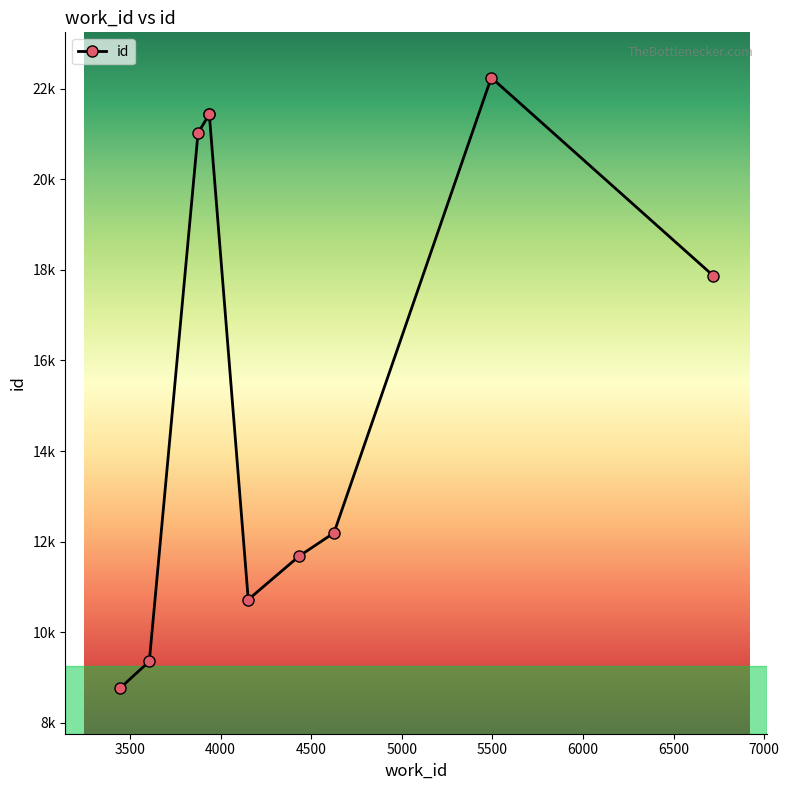

How many data points are above 17875?

4